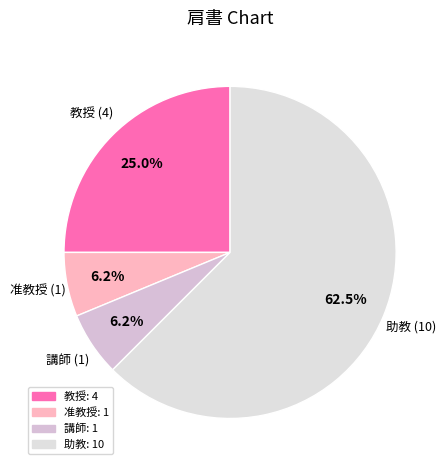

Which slice represents more than half of the pie?

助教